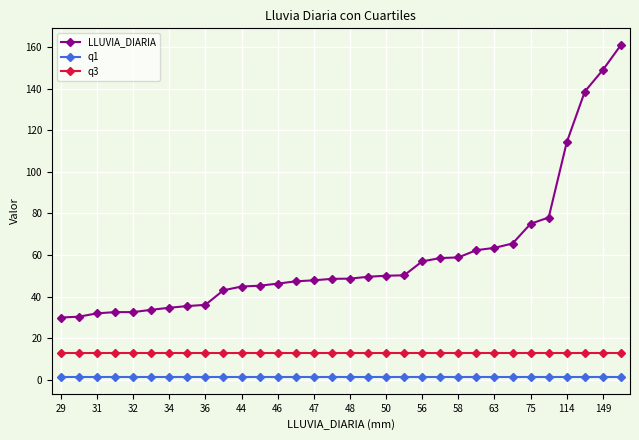

Which series has the largest range (max minus min)?

LLUVIA_DIARIA